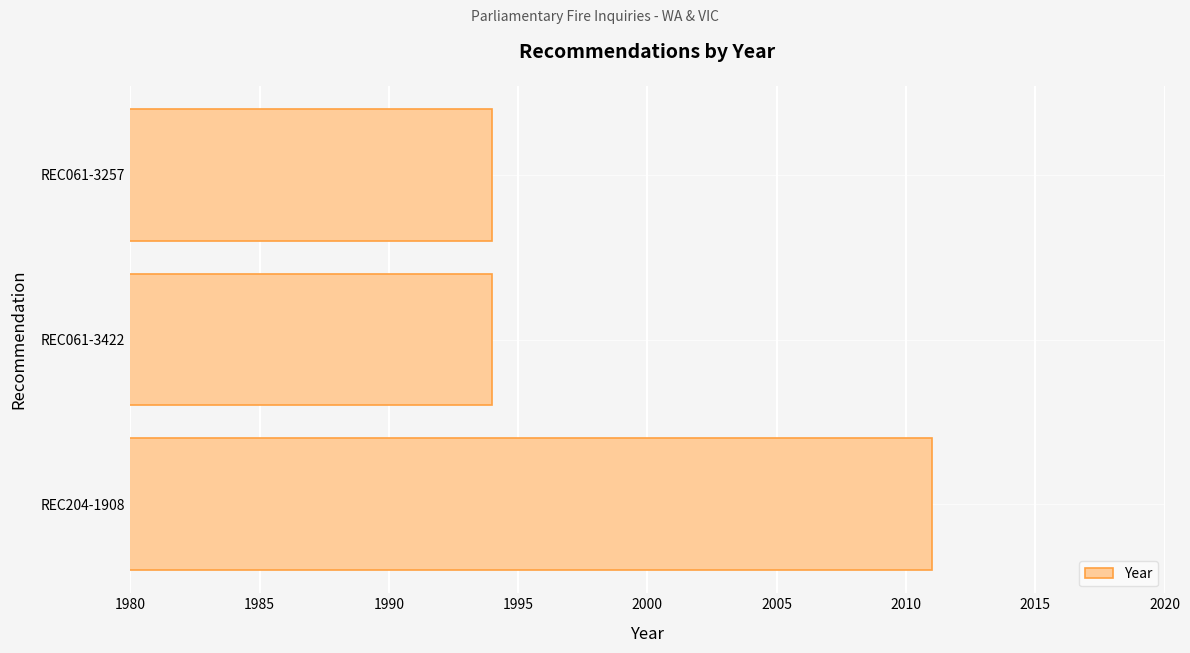

Count the number of data series in this chart.

1